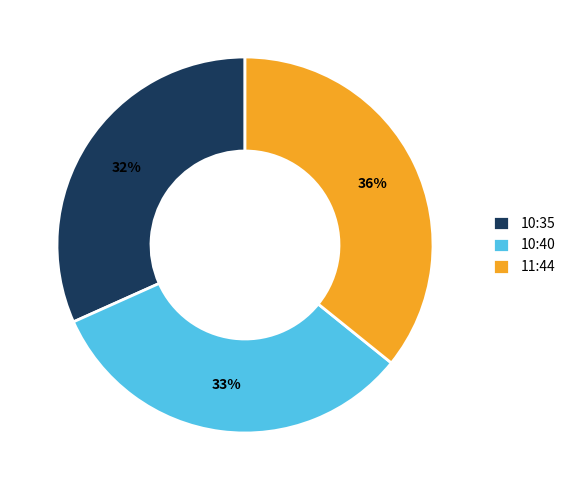

To the nearest percent, what portion does 11:44 represent?

36%